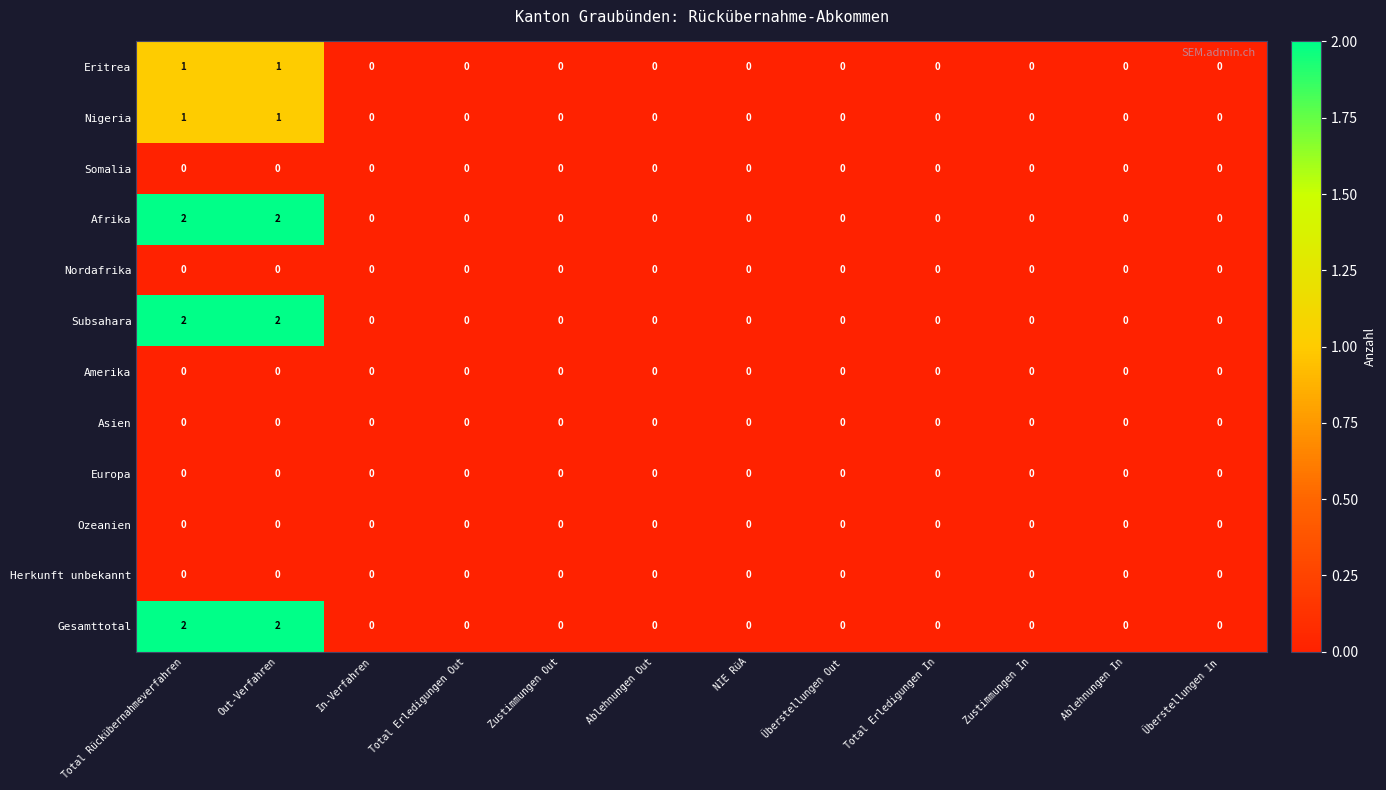

The Afrika series shows 0 at Zustimmungen Out. True or false?

True